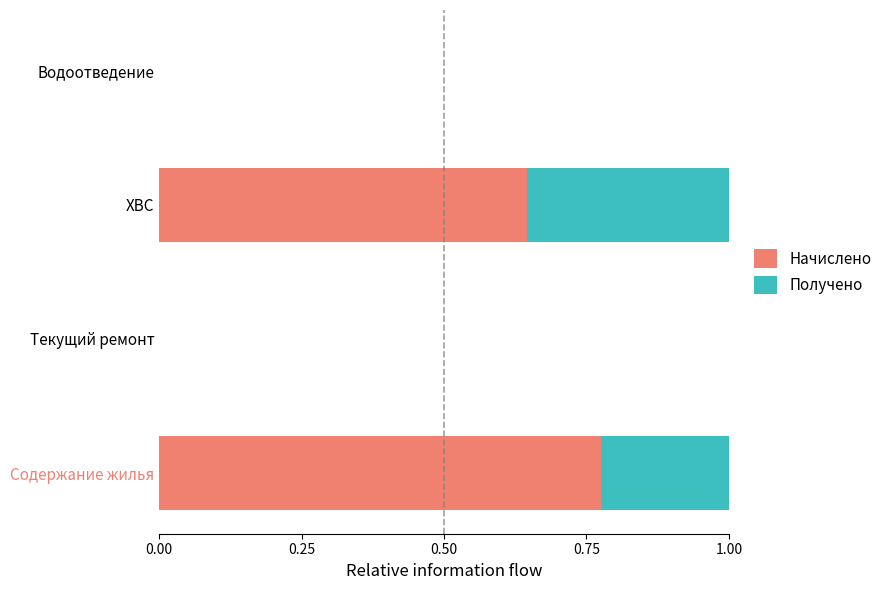

What is the total value across all series at Содержание жилья?

1.0